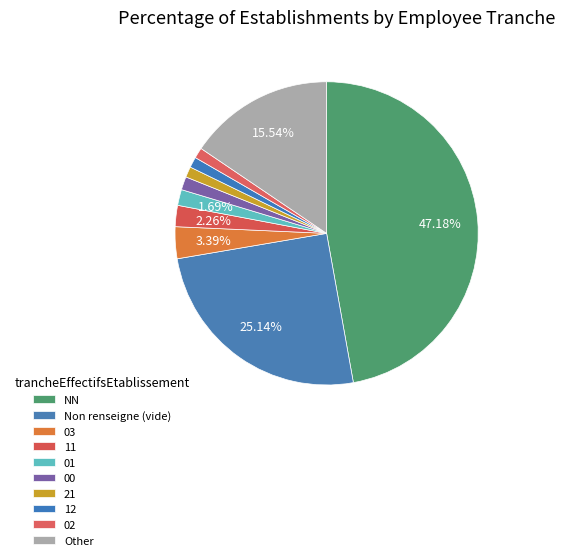

How many slices are in this pie chart?

10